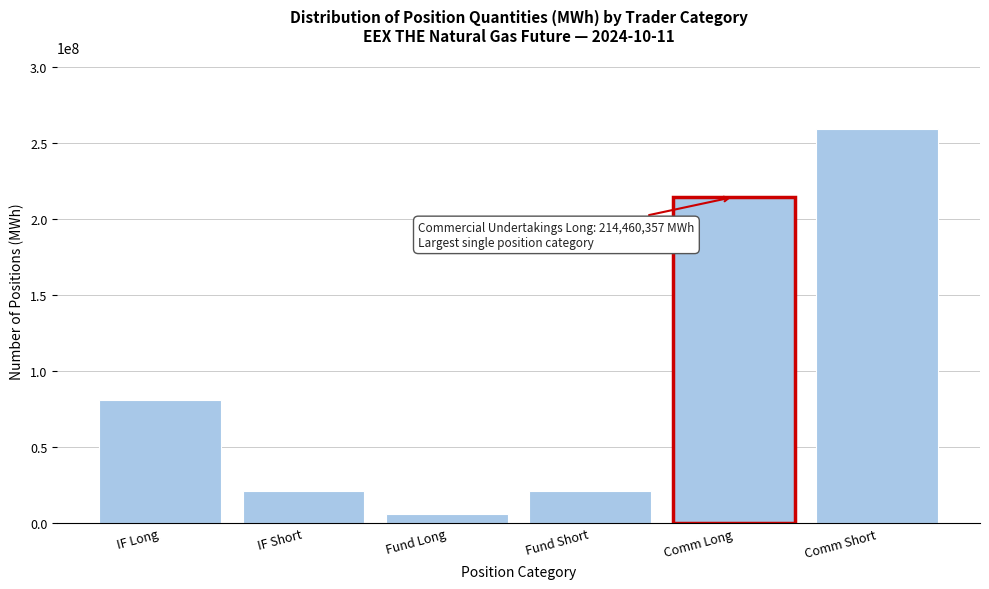

What is the approximate value at IF Short, to the nearest 100?

20967000